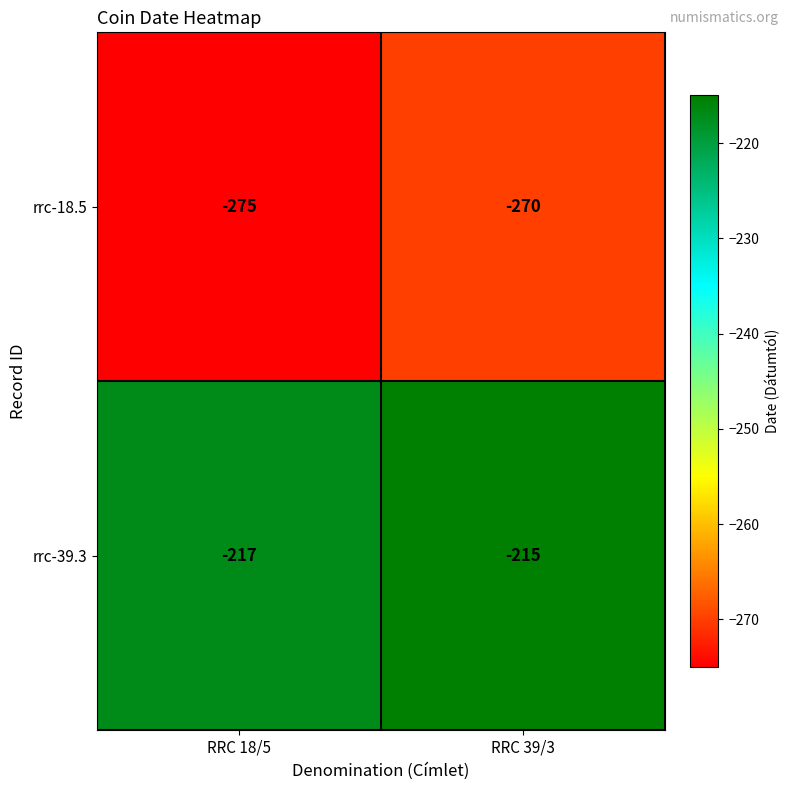

Reading left to right, list all the values displayed in this chart.

rrc-18.5: RRC 18/5=-275	RRC 39/3=-270
rrc-39.3: RRC 18/5=-217	RRC 39/3=-215